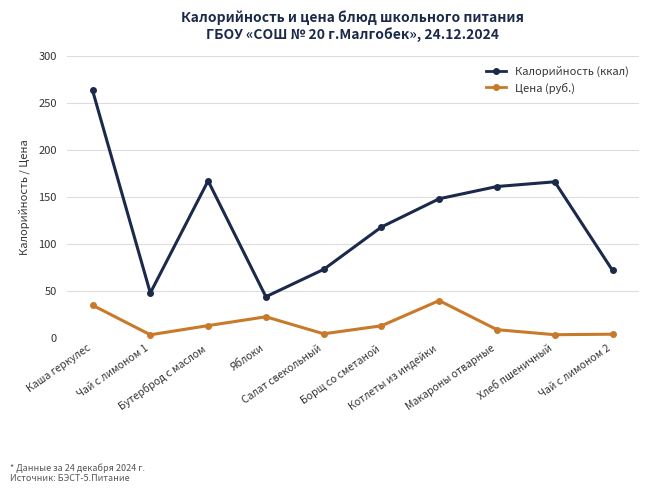

The Цена (руб.) series shows 39.9 at Котлеты из индейки. True or false?

True